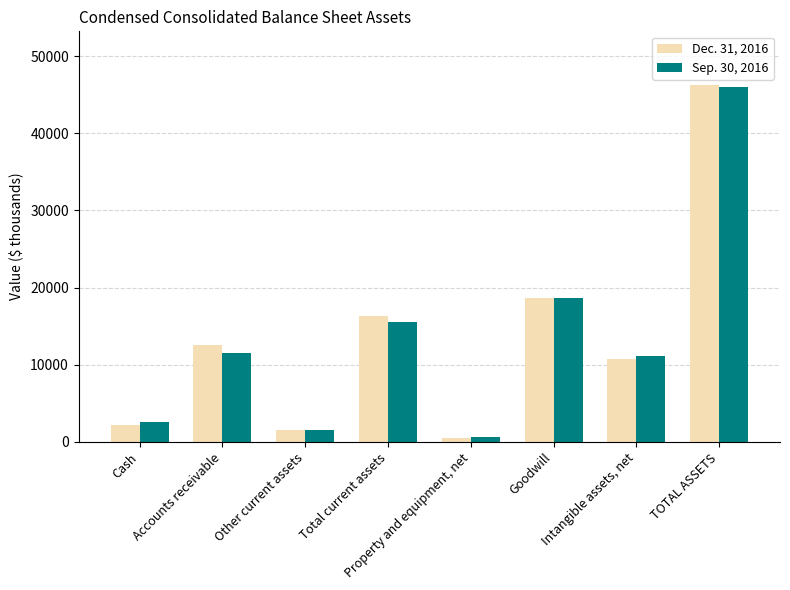

Which series has the largest range (max minus min)?

Dec. 31, 2016